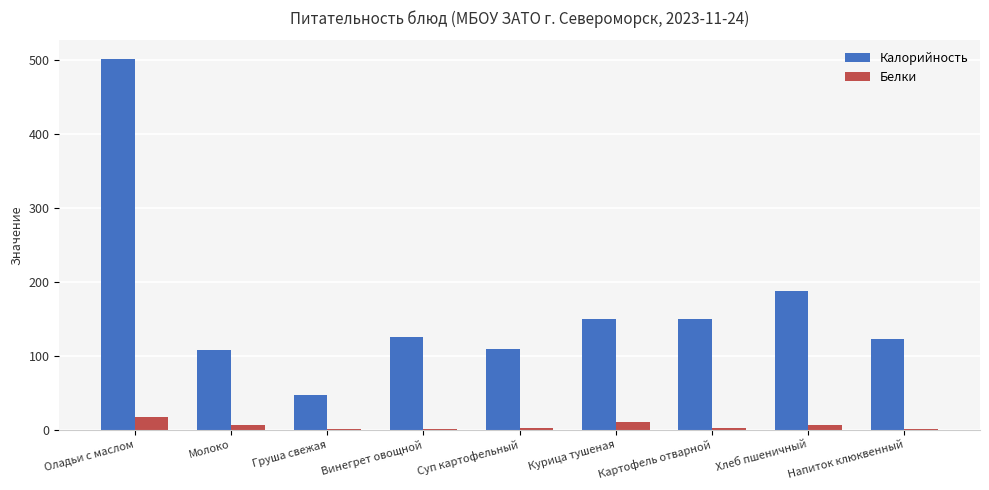

How many data points does each series have?

9